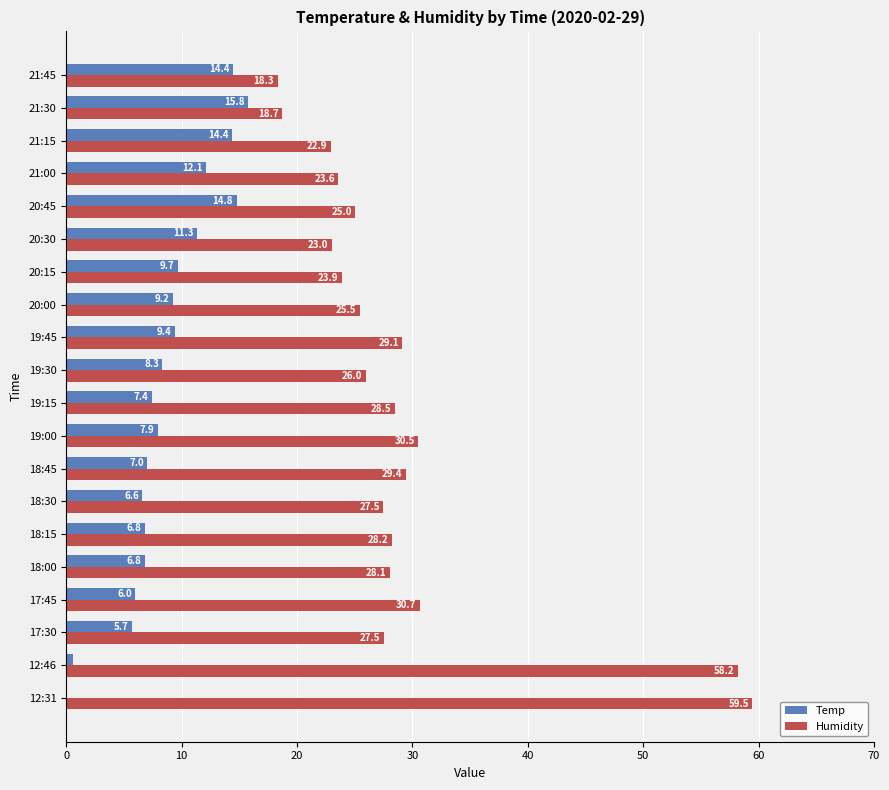

Which series changed the most between 17:30 and 19:15?

Temp